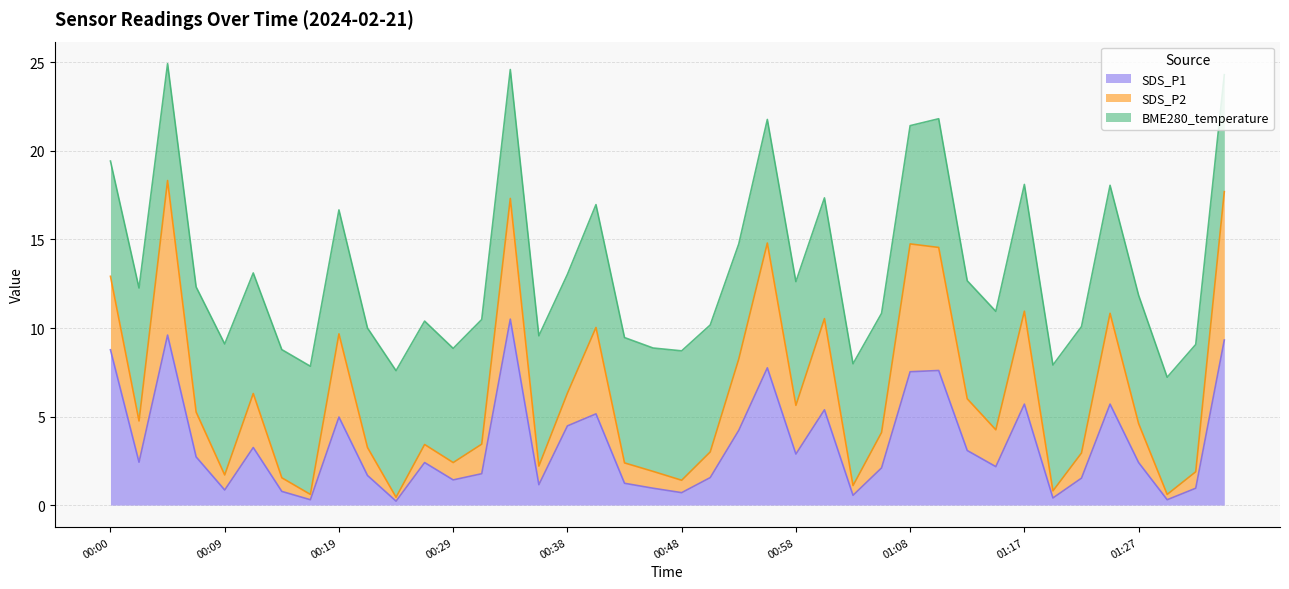

Is the value of SDS_P1 at 00:55 greater than the value of SDS_P2 at 00:46?

Yes